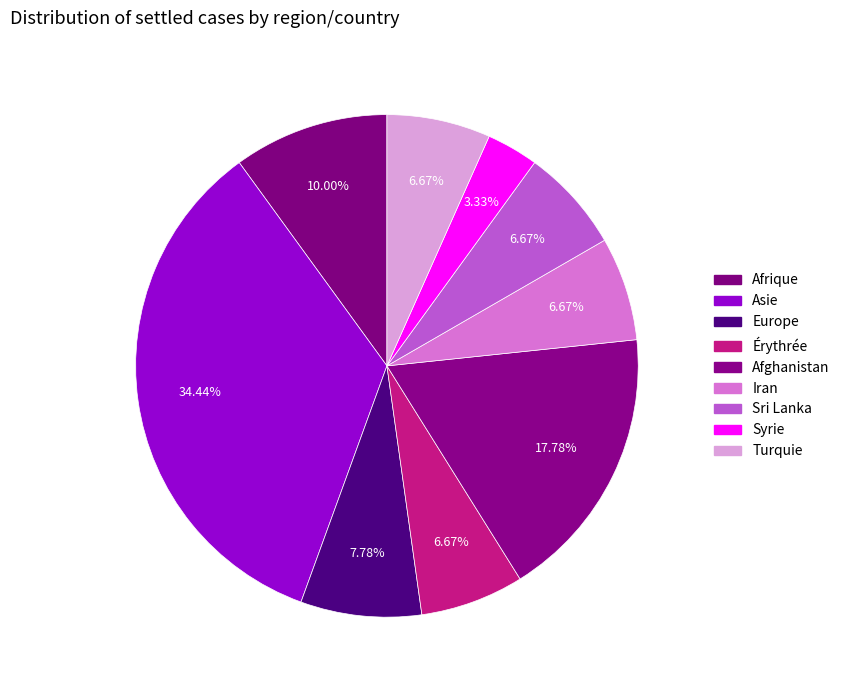

Rank the categories by value from highest to lowest.

Asie, Afghanistan, Afrique, Europe, Érythrée, Iran, Sri Lanka, Turquie, Syrie